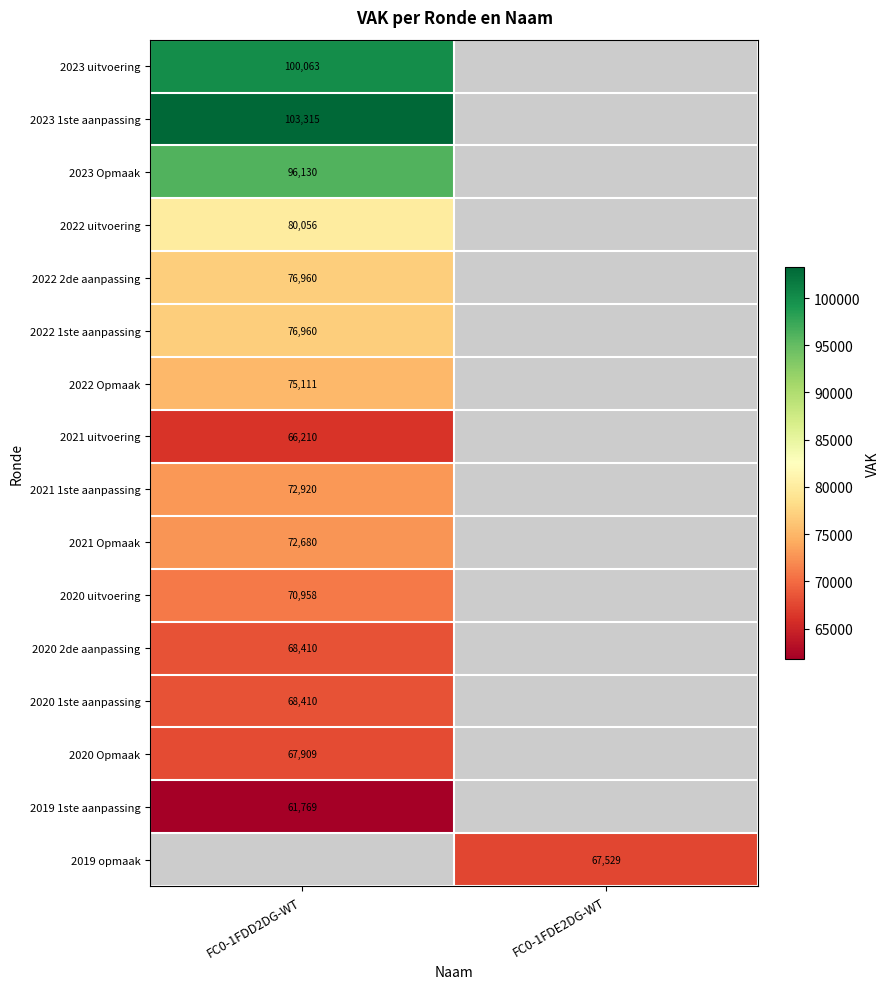

True or false: 2023 1ste aanpassing has a value of 103315 at FC0-1FDD2DG-WT.

True